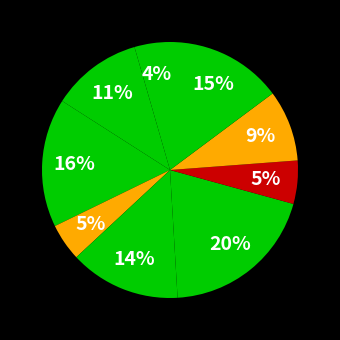

Count the number of slices in the pie.

9